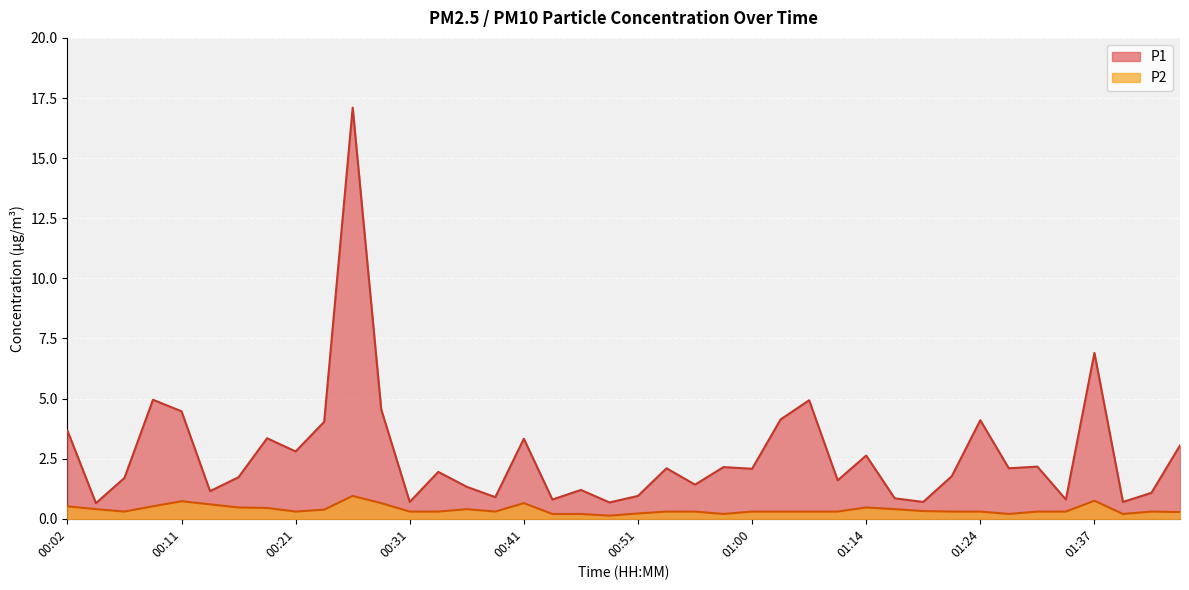

Which label corresponds to the largest value in the chart?

00:26